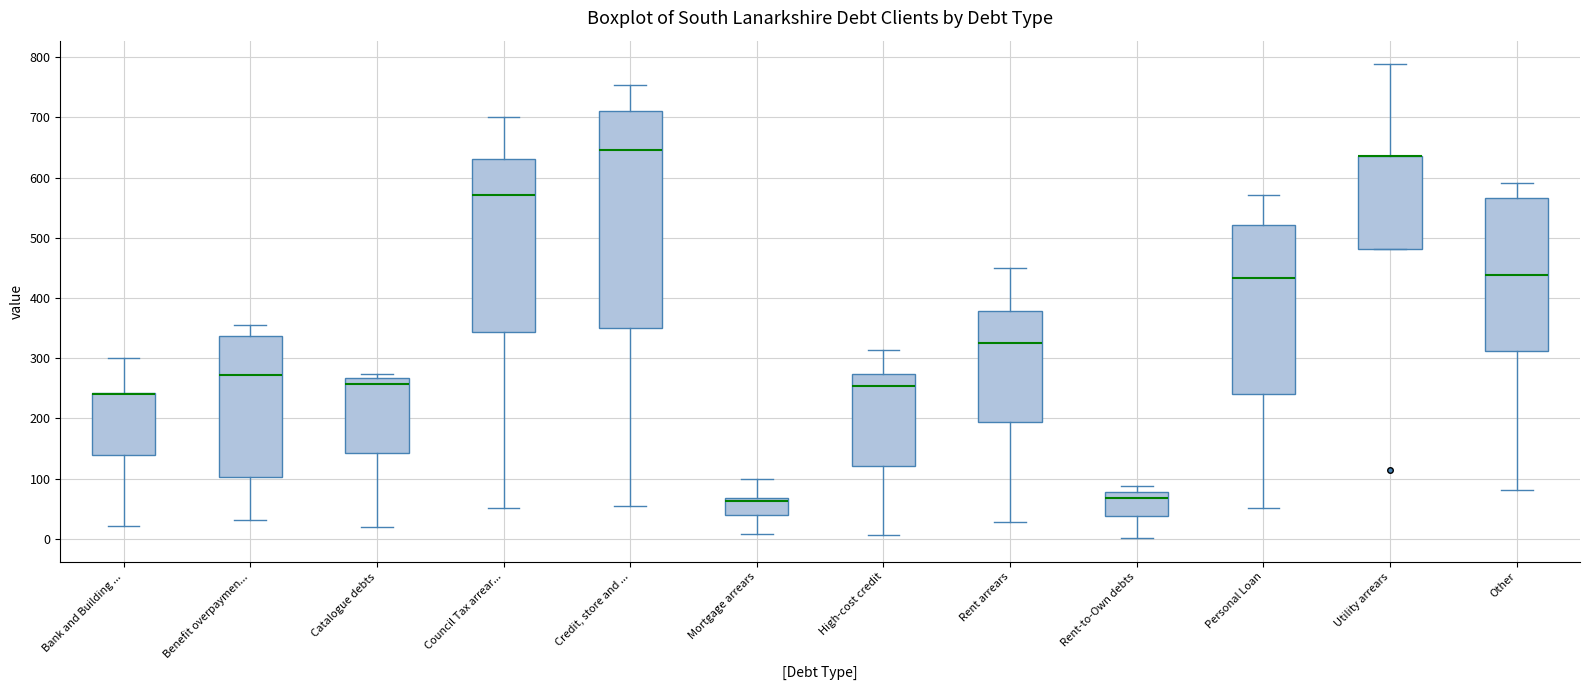

Reading left to right, read every box against the y-axis: the position of its median line, the range the box covers, and the ends of its whiskers. The values are not printed on the chart, so give them approximately, as read against the axis.

Bank and Building ...: median 240 (drawn on the box's upper edge), box 140 to 240, whiskers 20 to 300
Benefit overpaymen...: median 270, box 100 to 340, whiskers 30 to 360
Catalogue debts: median 260, box 140 to 270, whiskers 20 to 270 (just above the box's upper edge)
Council Tax arrear...: median 570, box 340 to 630, whiskers 50 to 700
Credit, store and ...: median 650, box 350 to 710, whiskers 50 to 750
Mortgage arrears: median 60, box 40 to 70, whiskers 10 to 100
High-cost credit: median 250, box 120 to 270, whiskers 10 to 310
Rent arrears: median 320, box 190 to 380, whiskers 30 to 450
Rent-to-Own debts: median 70, box 40 to 80, whiskers 0 to 90
Personal Loan: median 430, box 240 to 520, whiskers 50 to 570
Utility arrears: median 640 (drawn on the box's upper edge), box 480 to 640, whiskers 480 to 790
Other: median 440, box 310 to 570, whiskers 80 to 590